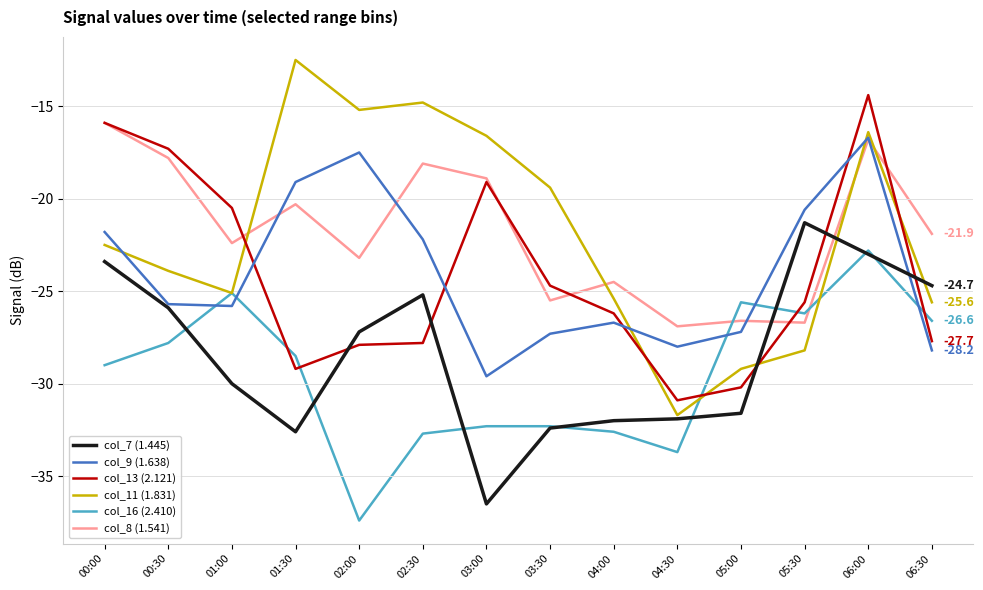

List the series in order of their peak value, highest first.

col_11 (1.831), col_13 (2.121), col_8 (1.541), col_9 (1.638), col_7 (1.445), col_16 (2.410)